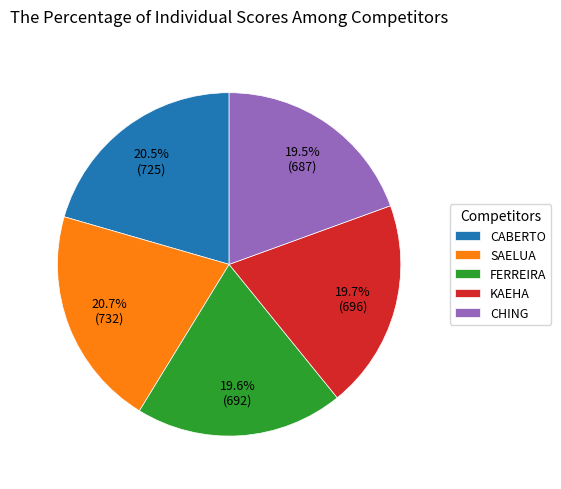

The SAELUA slice represents 8% of the pie. True or false?

False